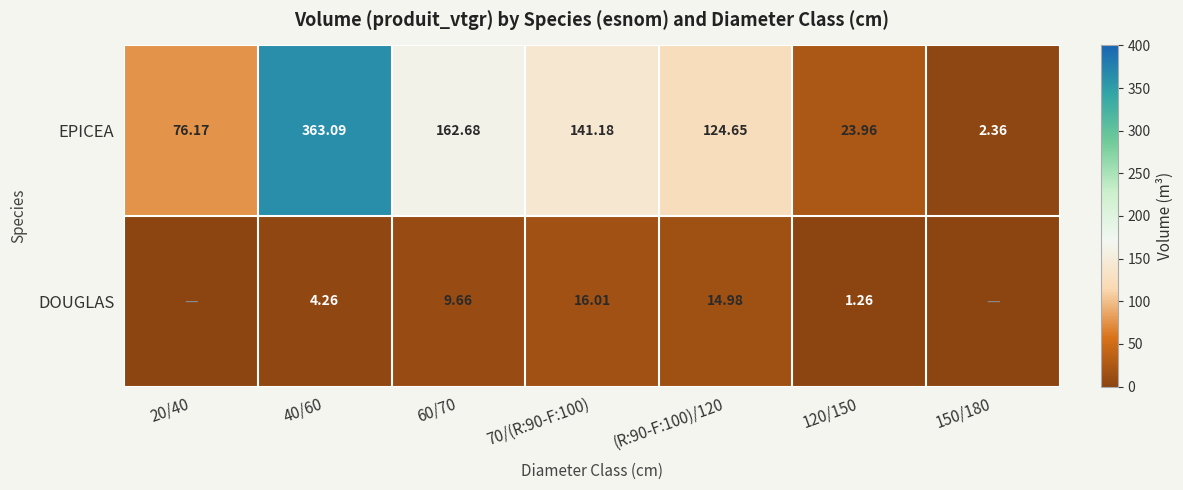

How many series are shown in this chart?

2